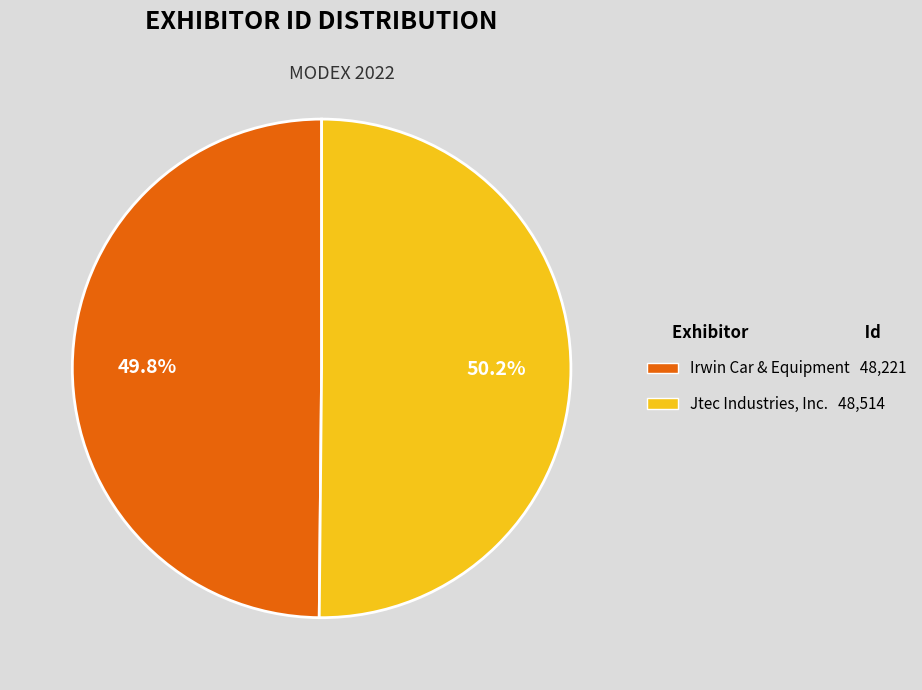

To the nearest percent, what percentage of the pie is Jtec Industries, Inc.?

50%